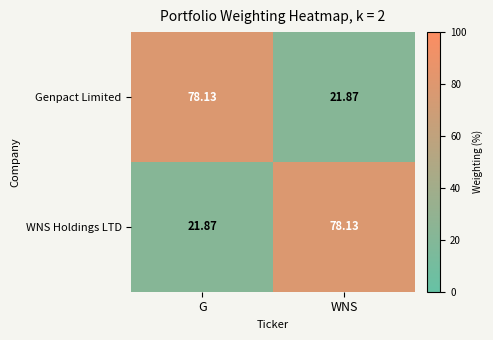

Rank the categories by Genpact Limited value from lowest to highest.

WNS, G